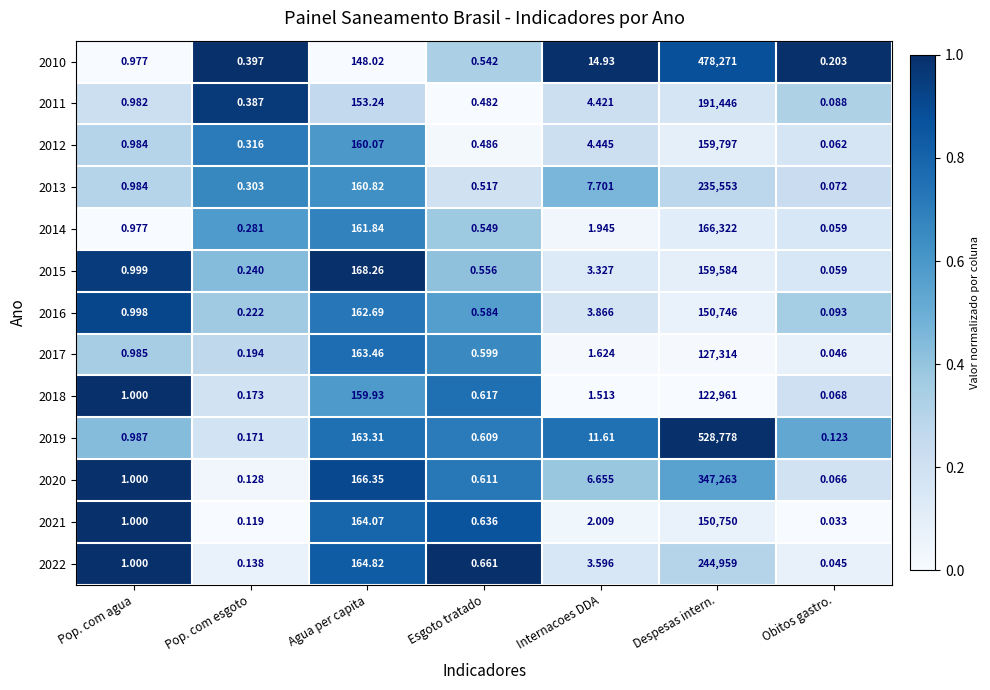

What is the total value across all series at Esgoto tratado?

7.4